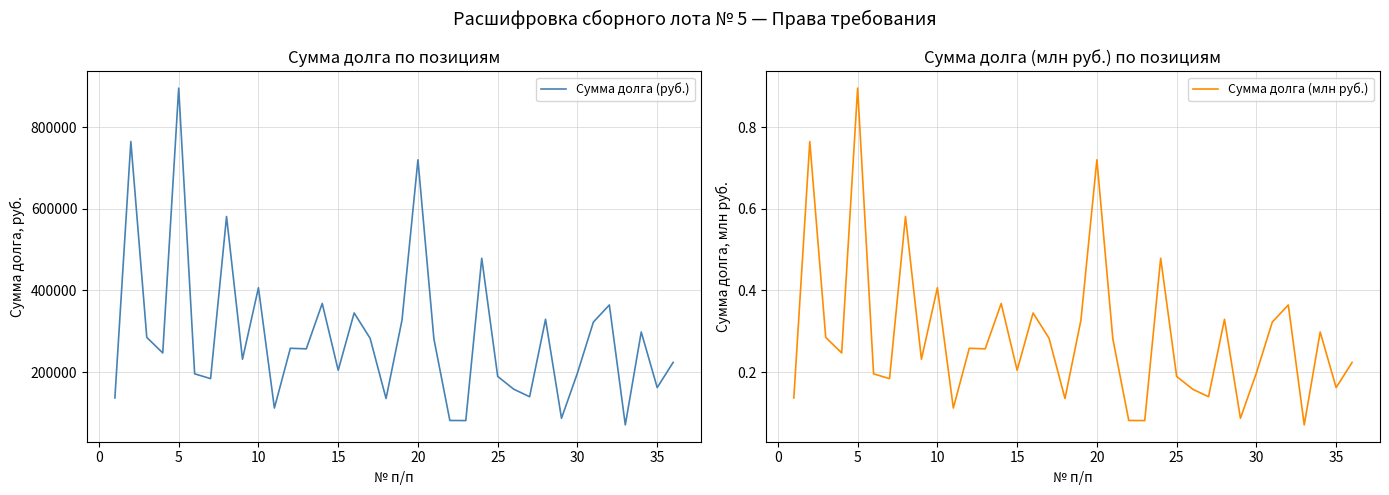

True or false: Сумма долга (млн руб.) and Сумма долга (руб.) intersect in this chart.

False